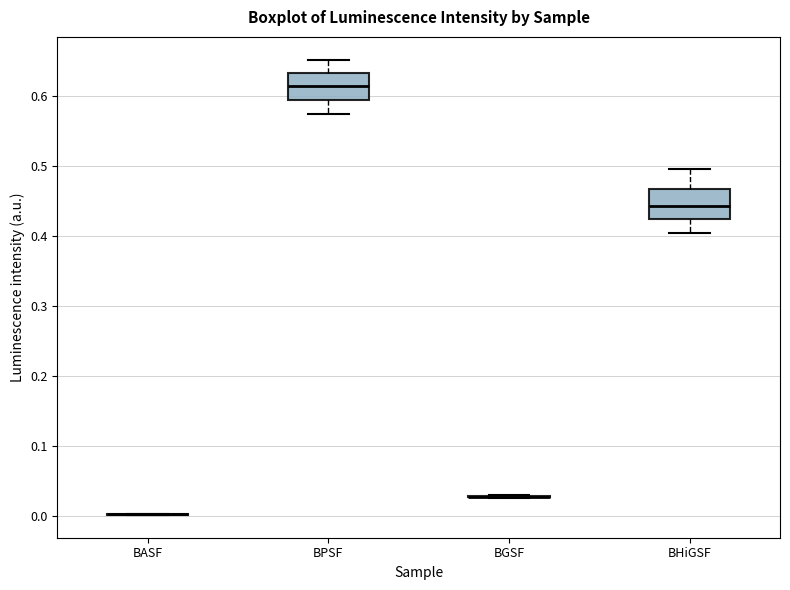

Reading left to right, transcribe this box plot: for each box, give where its median line is, the range the box spans, and where its two whiskers end, as read against the y-axis. The values are not printed on the chart, so give them approximately, as read against the axis.

BASF: box collapsed to a line at 0.00, whiskers 0.00 to 0.00
BPSF: median 0.61, box 0.59 to 0.63, whiskers 0.57 to 0.65
BGSF: box collapsed to a line at 0.03, whiskers 0.03 to 0.03
BHiGSF: median 0.44, box 0.42 to 0.47, whiskers 0.40 to 0.50